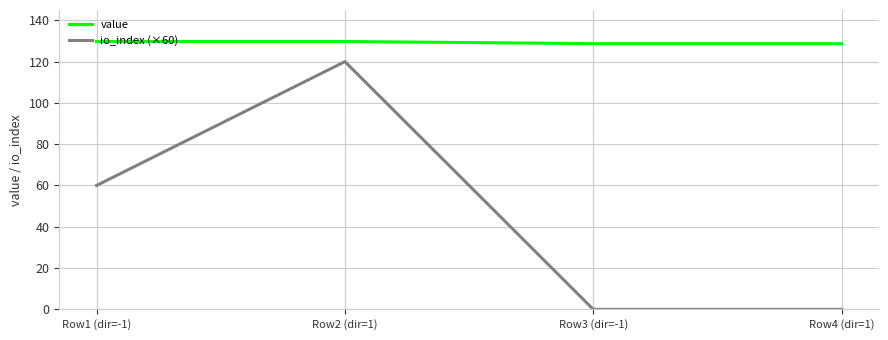

What is the difference between the highest and lowest values at Row3 (dir=-1)?

128.7